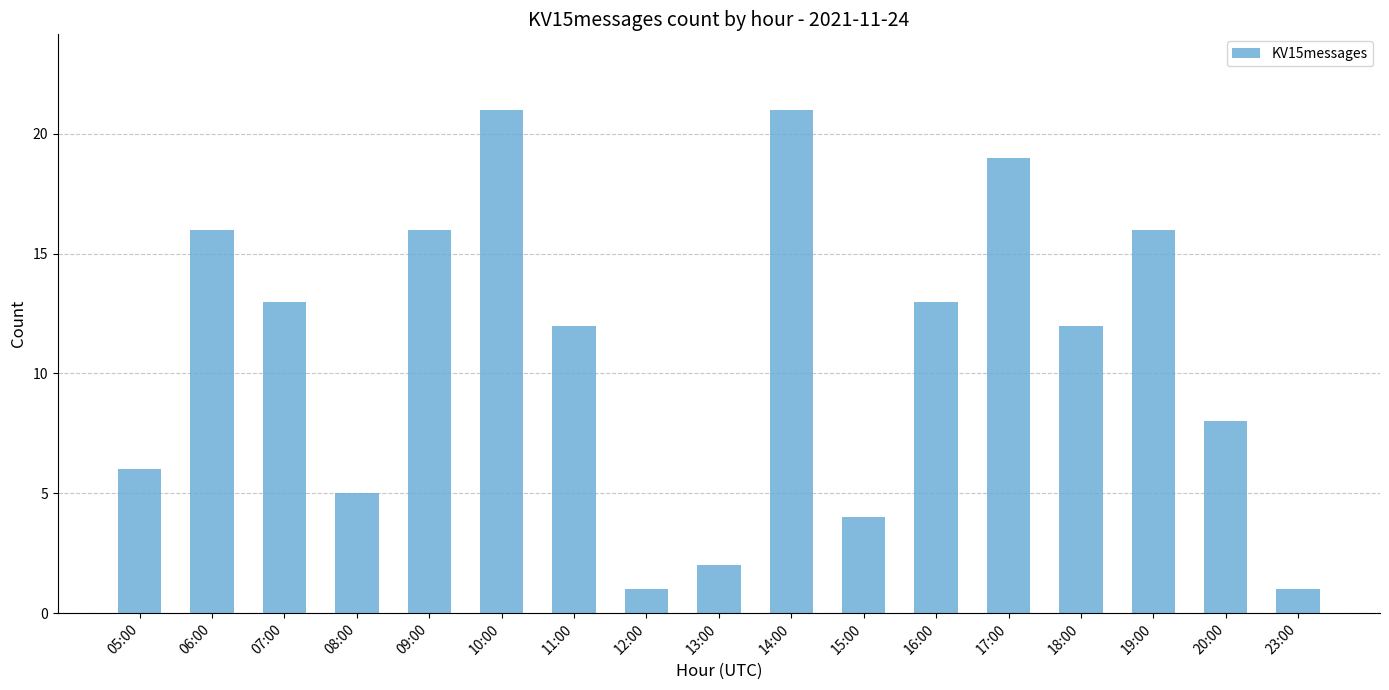

Does the chart contain stacked bars?

No